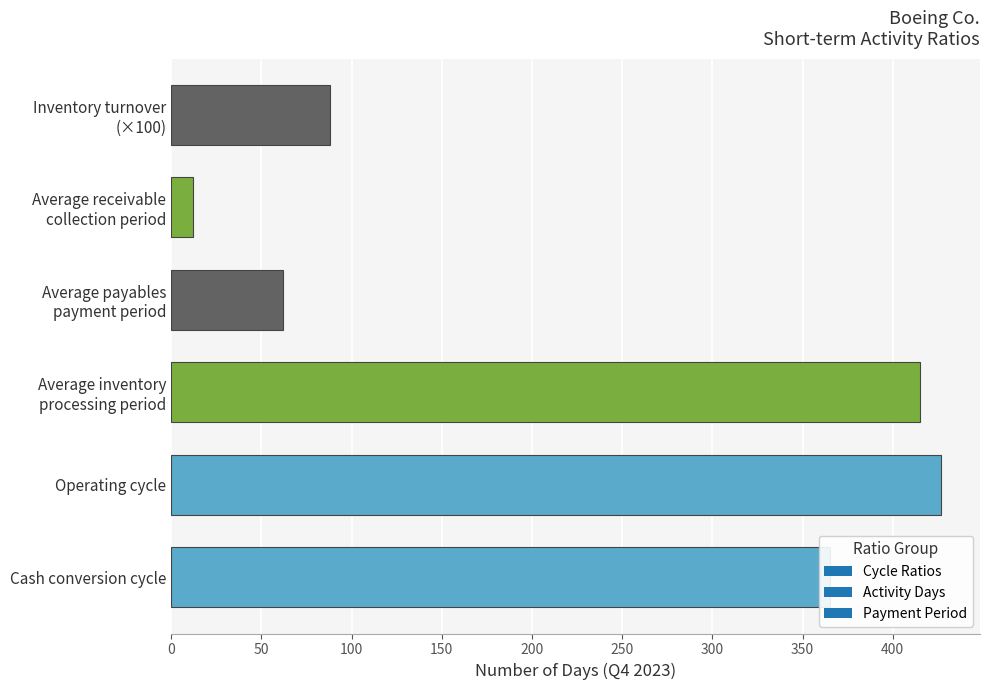

The value at Operating cycle is 257. True or false?

False